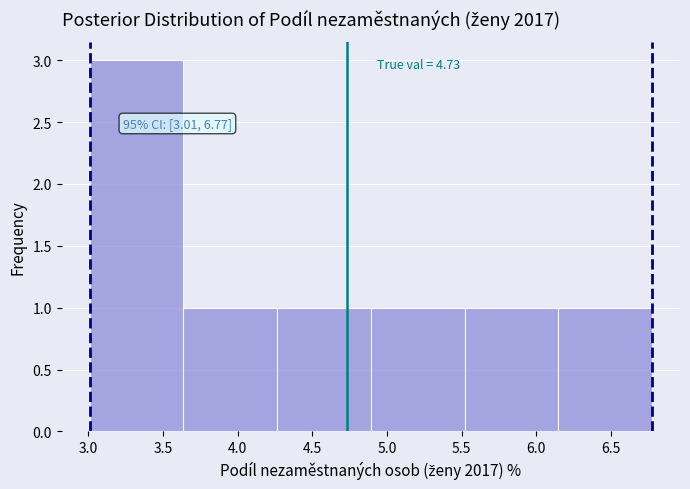

Over which range of the x-axis is the bar tallest?

3.00 to 3.65